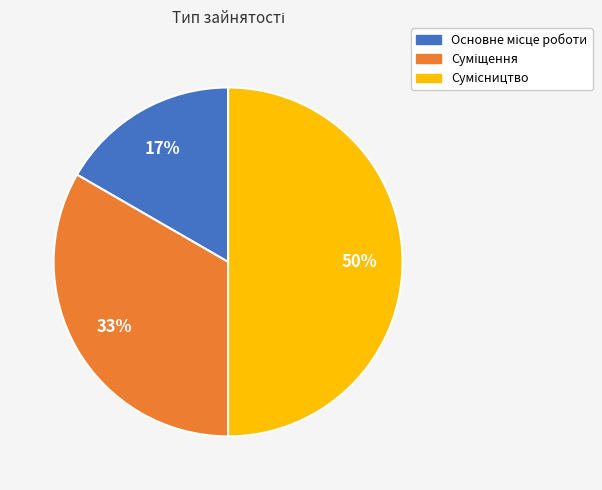

To the nearest percent, what is the average slice percentage?

33%